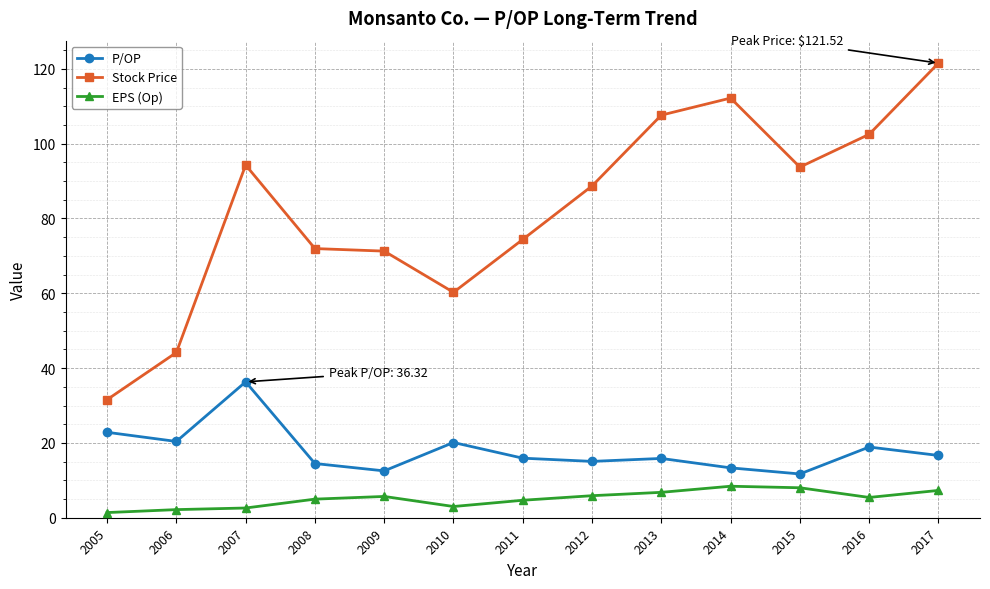

What is the difference between the maximum and minimum values in the P/OP series?

24.6